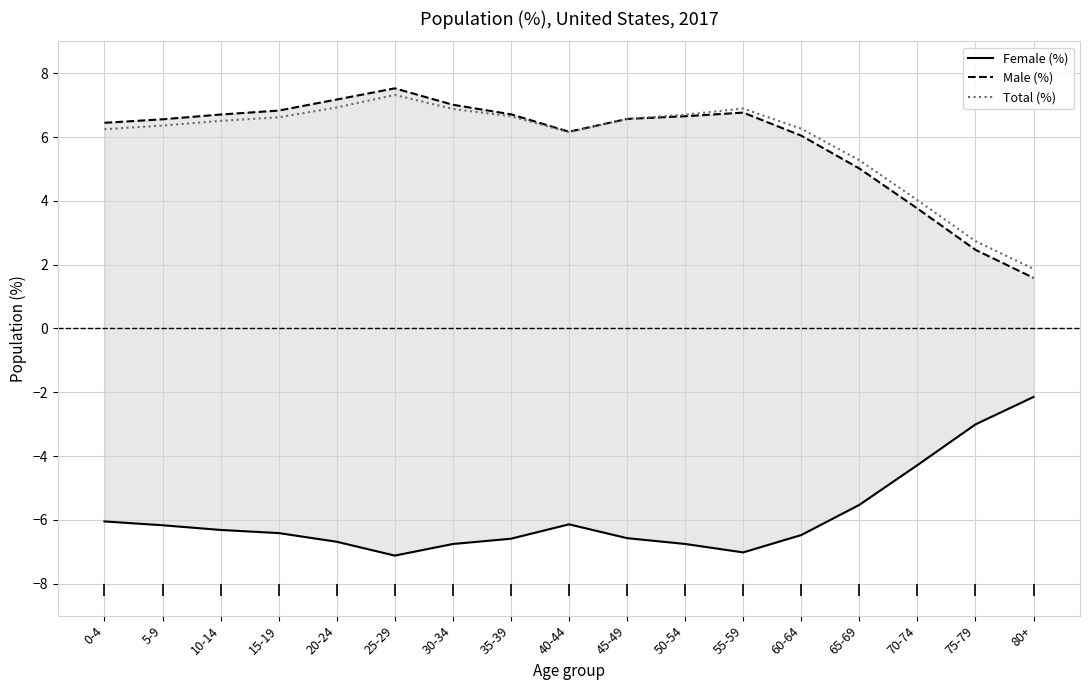

What are all the series names shown in the legend?

Female (%), Male (%), Total (%)